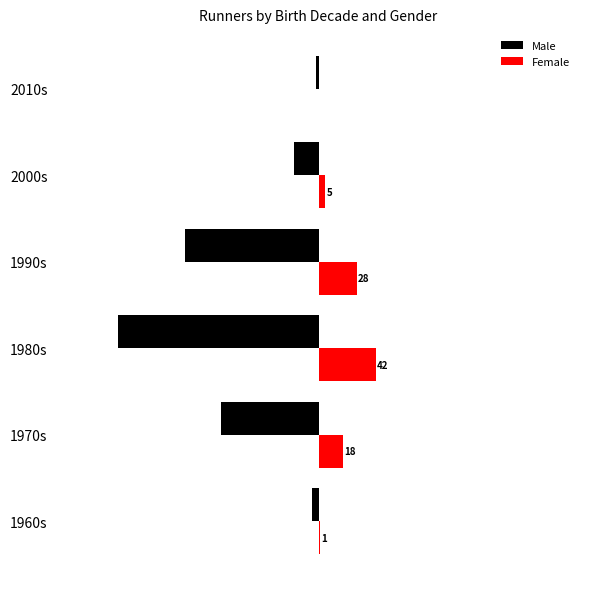

At which label is Female closest to 21?

1970s